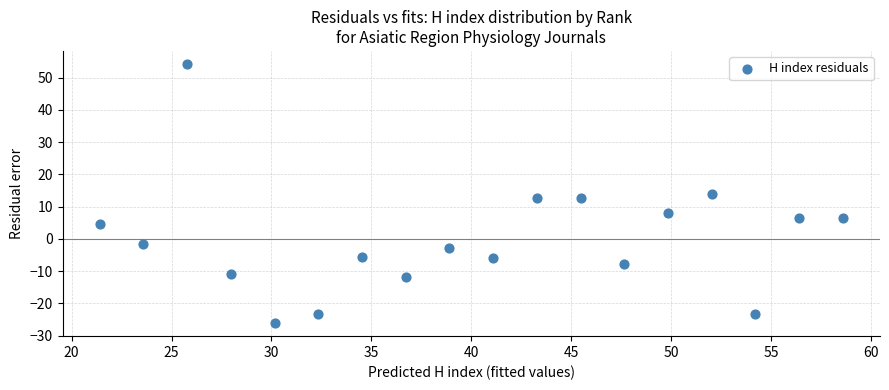

What is the range of Y values (max minus min)?

80.4